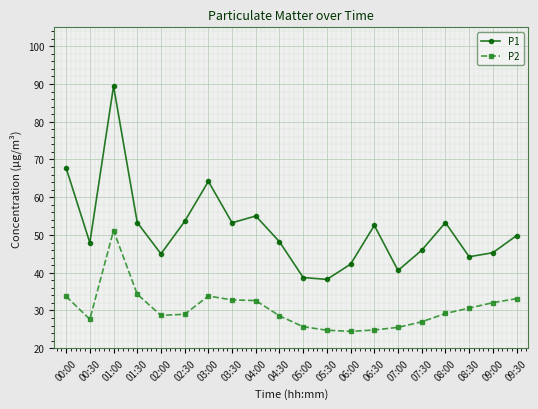

Which series has the largest total across all categories?

P1